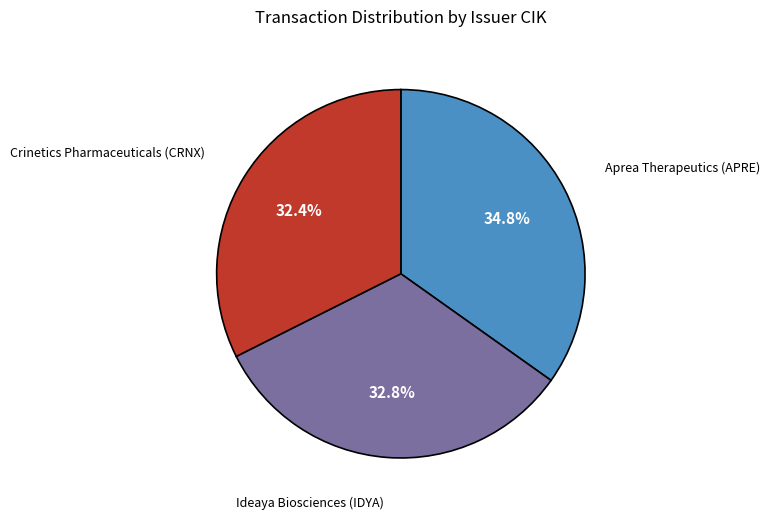

Does any single category account for the majority?

No